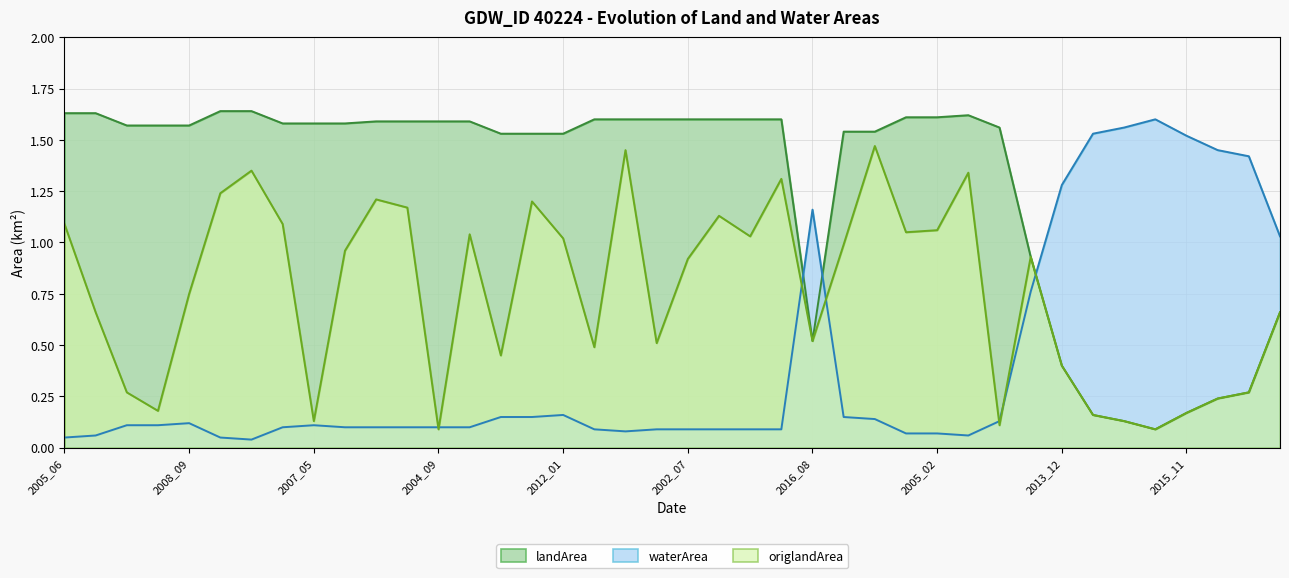

Reading left to right, transcribe all the data shown in this chart.

landArea: 1.6	1.6	1.6	1.6	1.6	1.6	1.6	1.6	1.6	1.6	1.6	1.6	1.6	1.6	1.5	1.5	1.5	1.6	1.6	1.6	1.6	1.6	1.6	1.6	0.5	1.5	1.5	1.6	1.6	1.6	1.6	0.9	0.4	0.2	0.1	0.1	0.2	0.2	0.3	0.7
waterArea: 0.1	0.1	0.1	0.1	0.1	0.1	0.0	0.1	0.1	0.1	0.1	0.1	0.1	0.1	0.1	0.1	0.2	0.1	0.1	0.1	0.1	0.1	0.1	0.1	1.2	0.1	0.1	0.1	0.1	0.1	0.1	0.8	1.3	1.5	1.6	1.6	1.5	1.4	1.4	1.0
origlandArea: 1.1	0.7	0.3	0.2	0.8	1.2	1.4	1.1	0.1	1.0	1.2	1.2	0.1	1.0	0.5	1.2	1.0	0.5	1.4	0.5	0.9	1.1	1.0	1.3	0.5	1.0	1.5	1.1	1.1	1.3	0.1	0.9	0.4	0.2	0.1	0.1	0.2	0.2	0.3	0.7